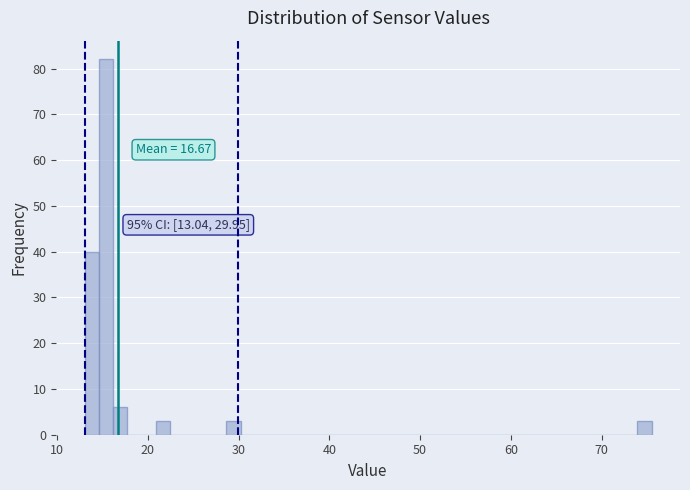

Read against the x-axis, roughly where is the centre of the tallest bar?

15